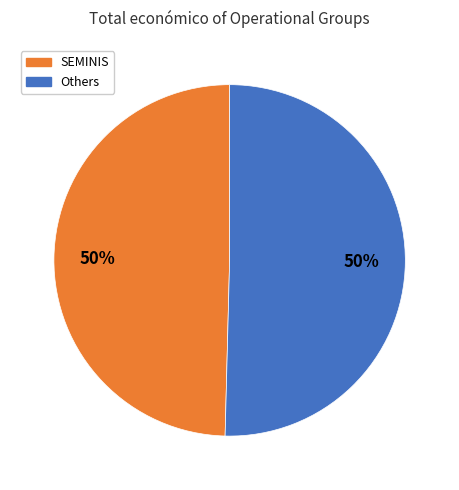

To the nearest percent, what is the average slice percentage?

50%